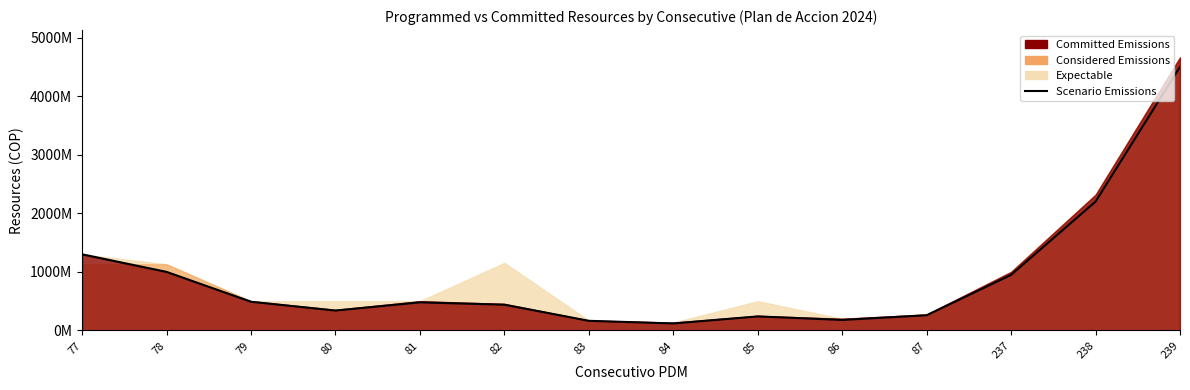

The chart shows a value of 1000000000 at 78. True or false?

True